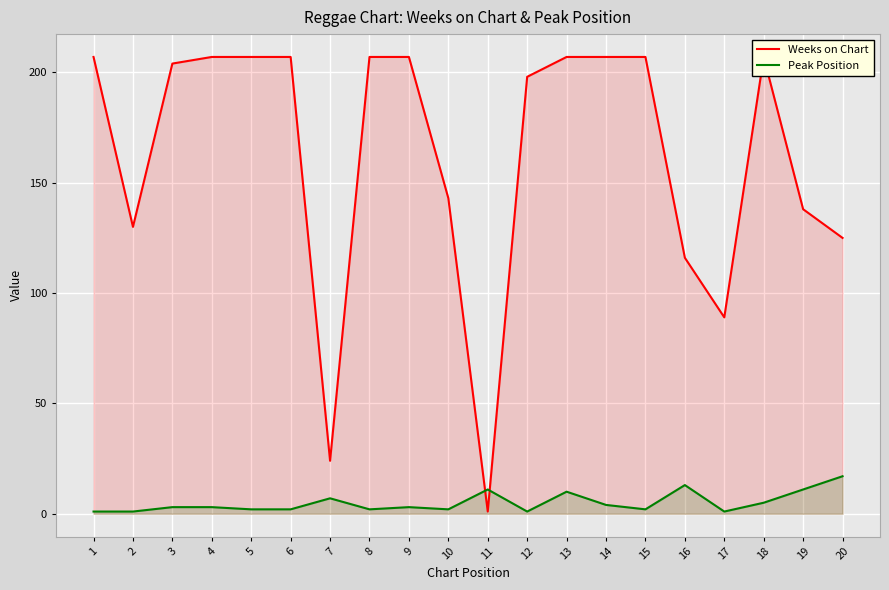

What are all the series names shown in the legend?

Weeks on Chart, Peak Position